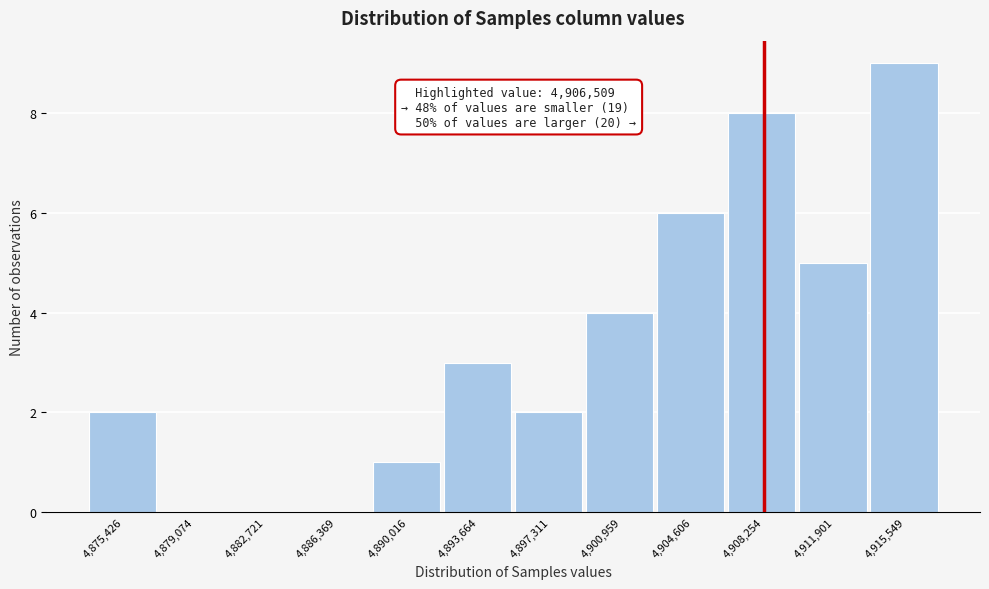

Which range on the x-axis has the tallest bar?

4913500 to 4917500